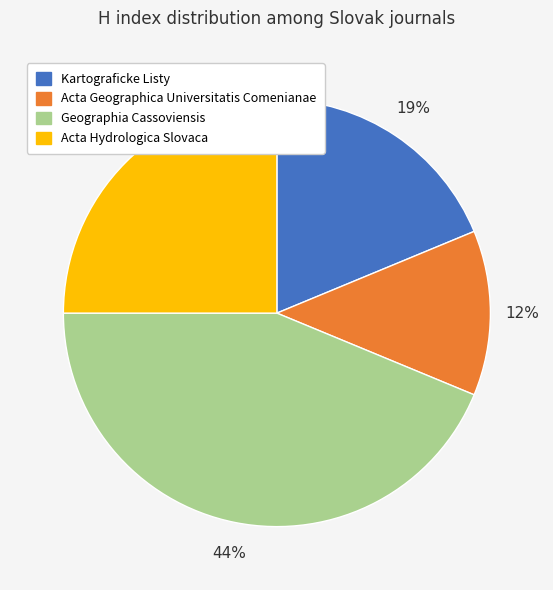

Rank the categories by value from highest to lowest.

Geographia Cassoviensis, Acta Hydrologica Slovaca, Kartograficke Listy, Acta Geographica Universitatis Comenianae